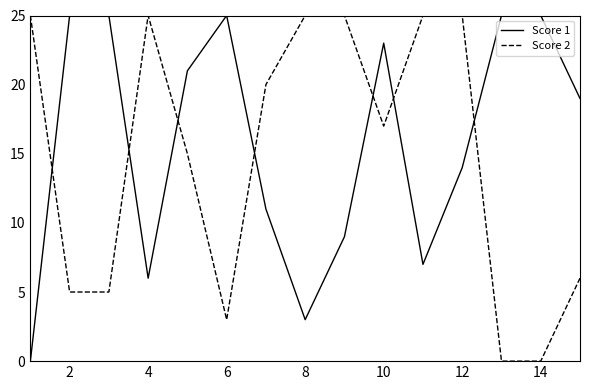

What is the maximum value shown in the chart?

25